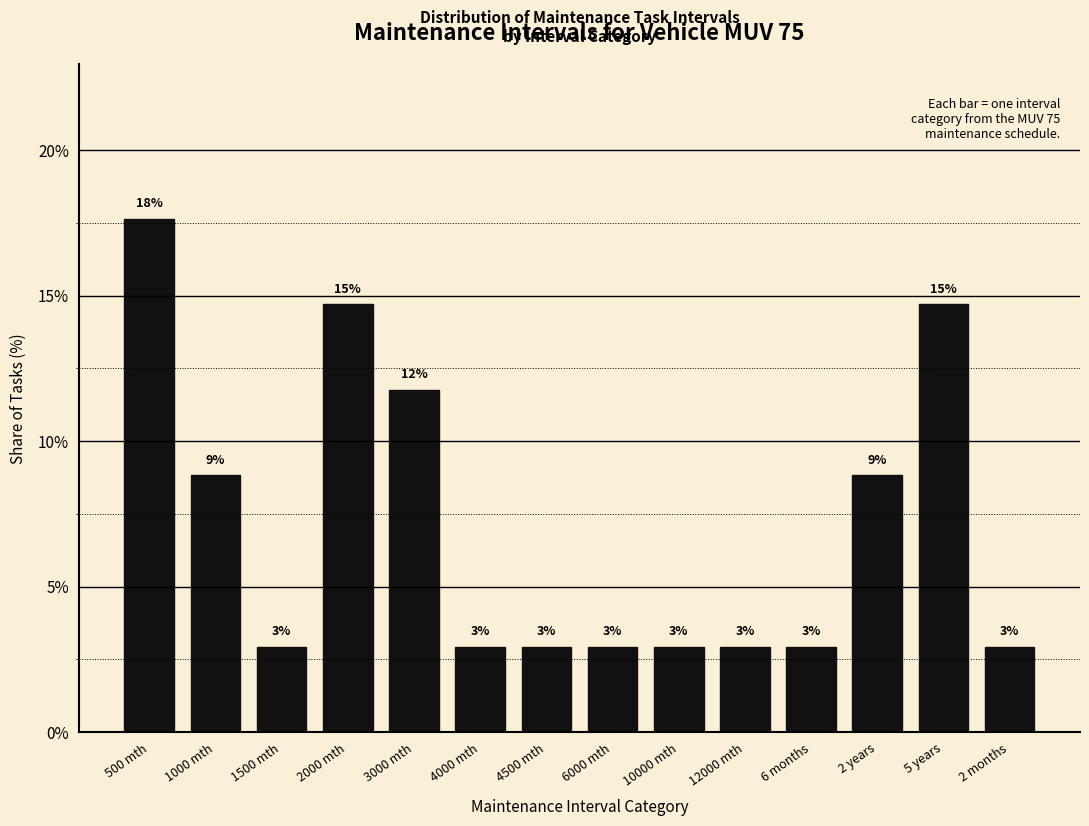

Does the chart contain any negative values?

No